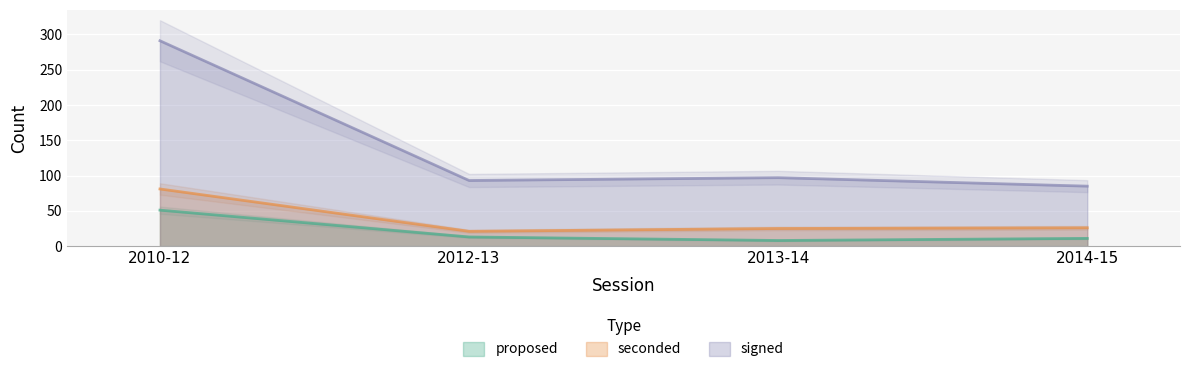

Rank the series by their maximum value, from highest to lowest.

signed, seconded, proposed